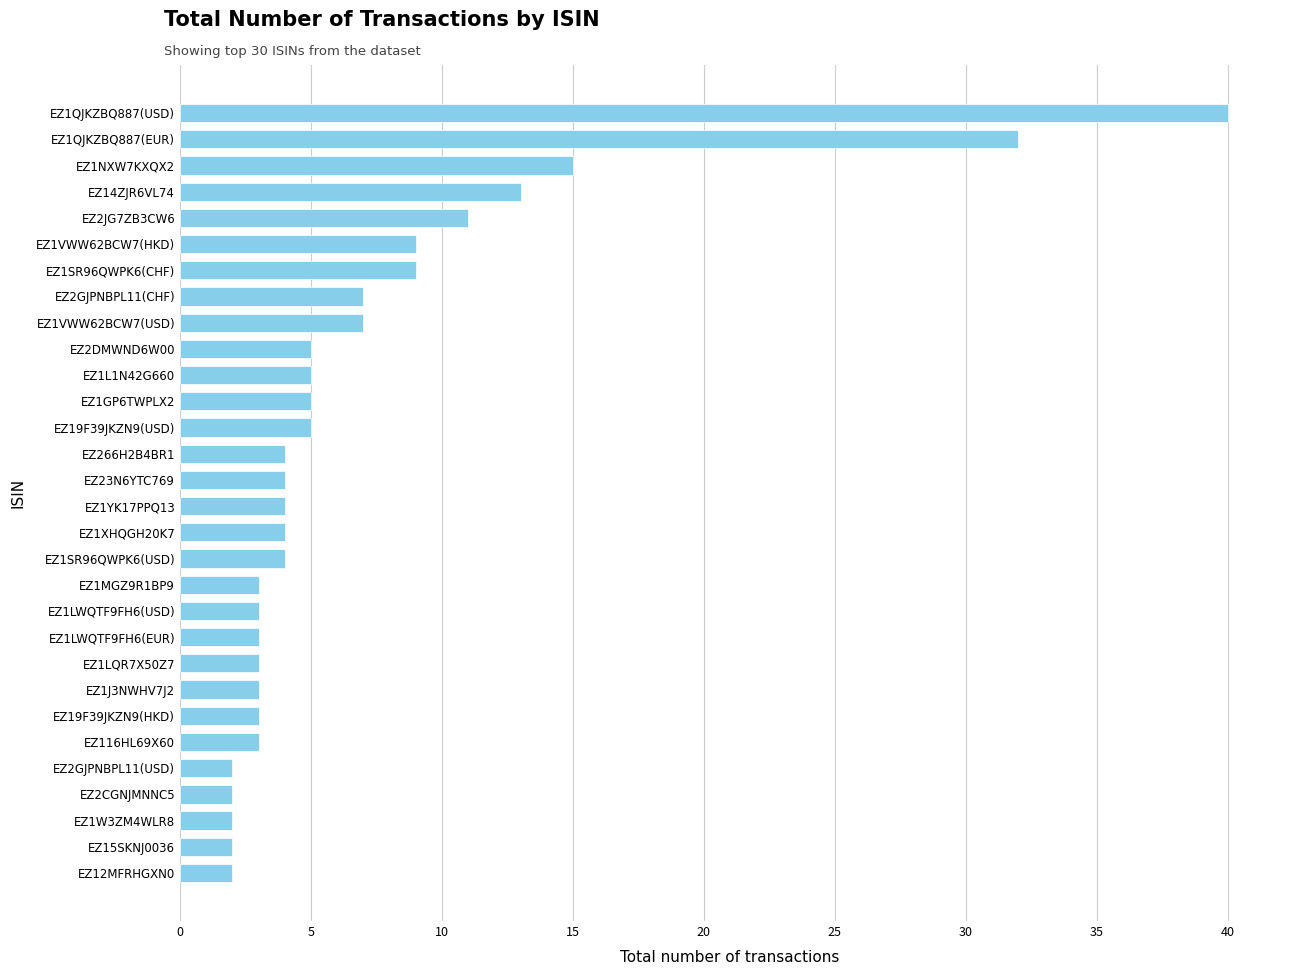

What is the difference between the maximum and second lowest values?

38